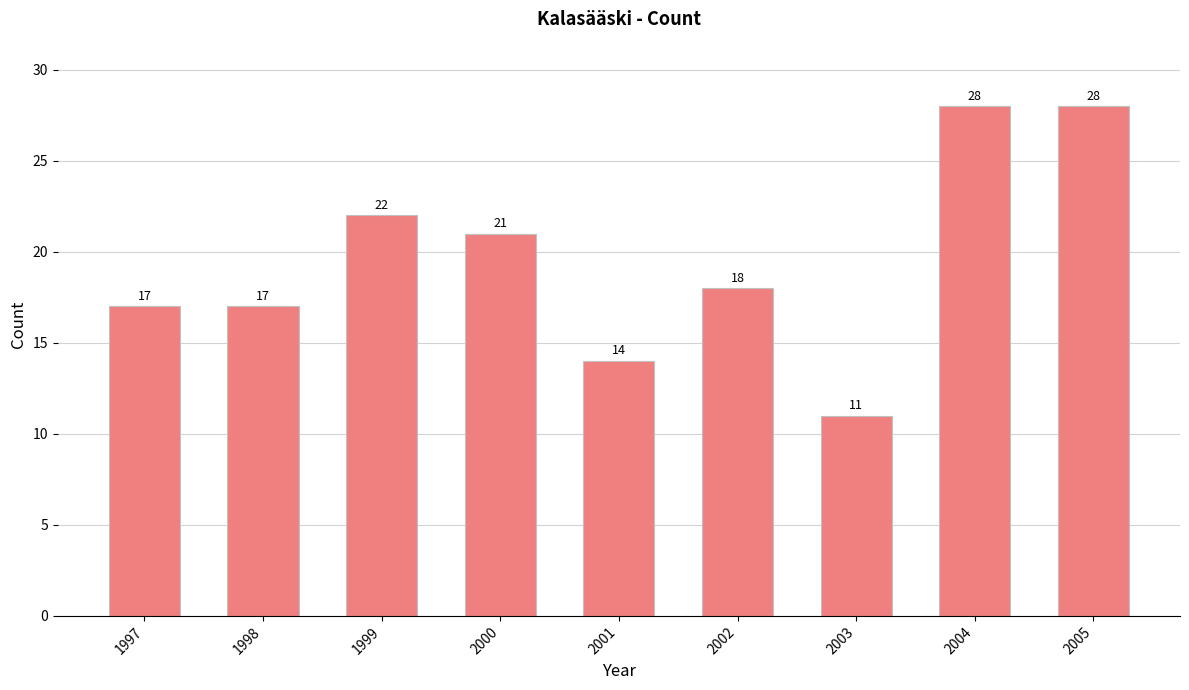

What is the smallest value displayed?

11